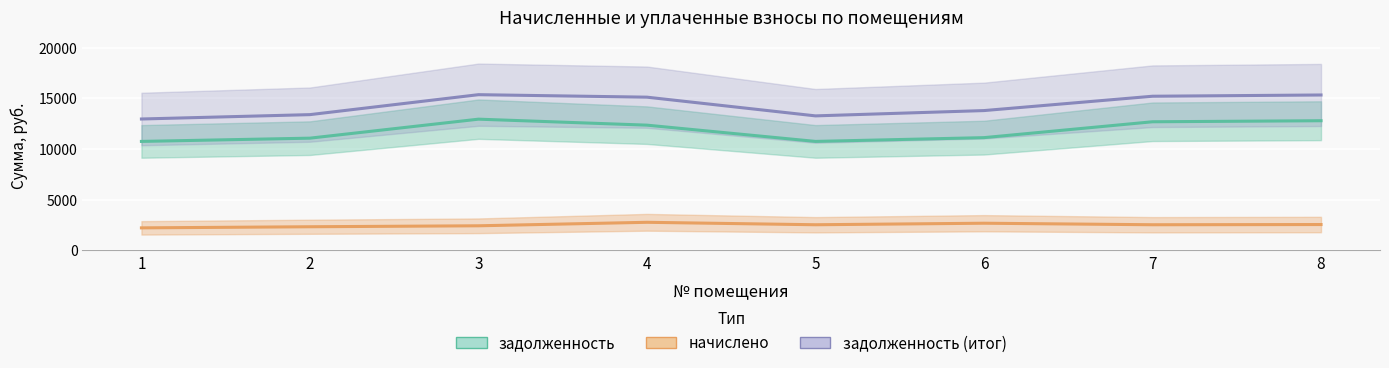

What is the sum of all задолженность values?

94451.0